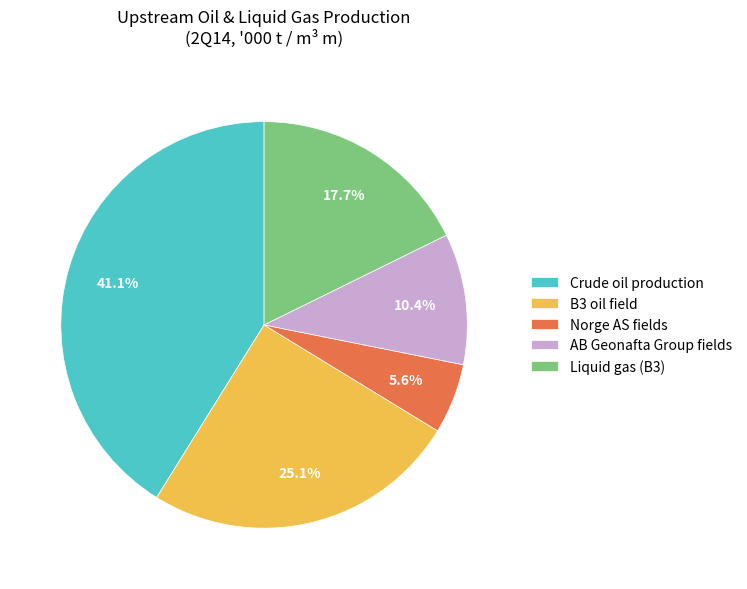

Rank the categories by value from lowest to highest.

Norge AS fields, AB Geonafta Group fields, Liquid gas (B3), B3 oil field, Crude oil production